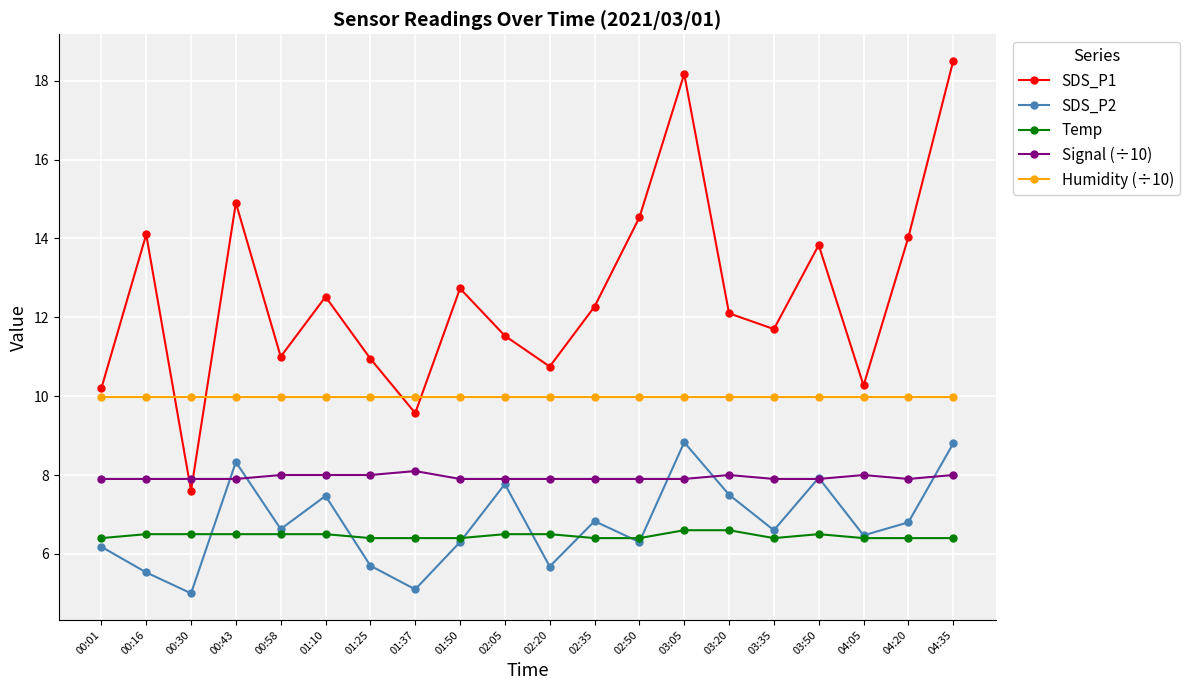

How many distinct data groups are displayed?

5